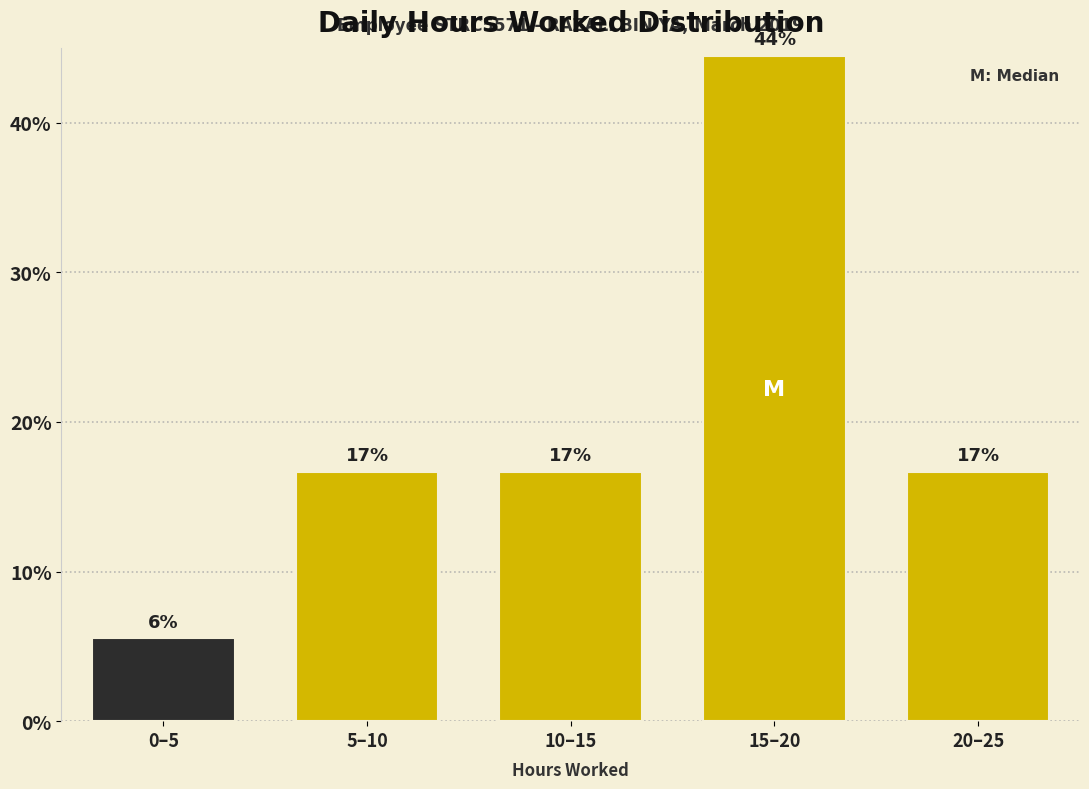

How many bars are there in total?

5